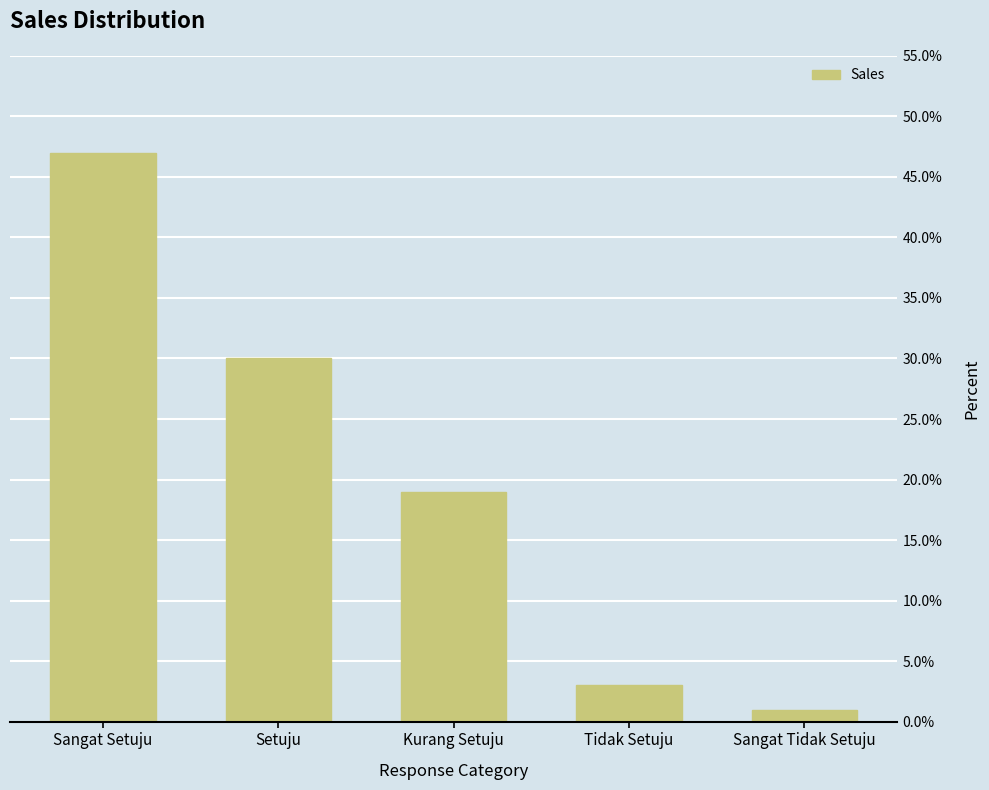

Are the bars horizontal?

No